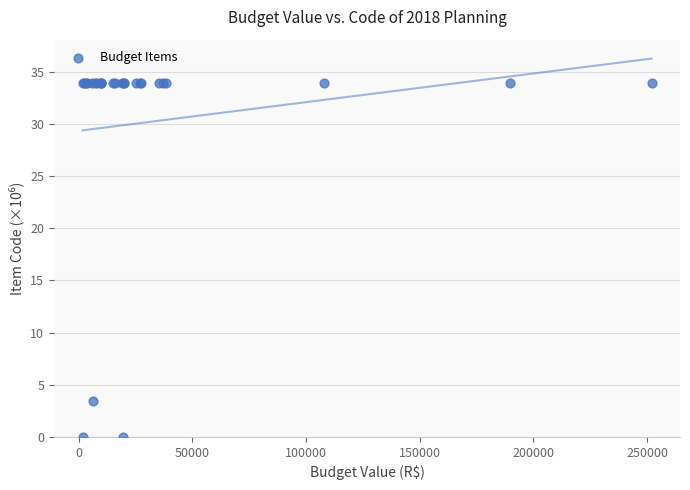

What Y value in the scatter plot is closest to 16?

3.4